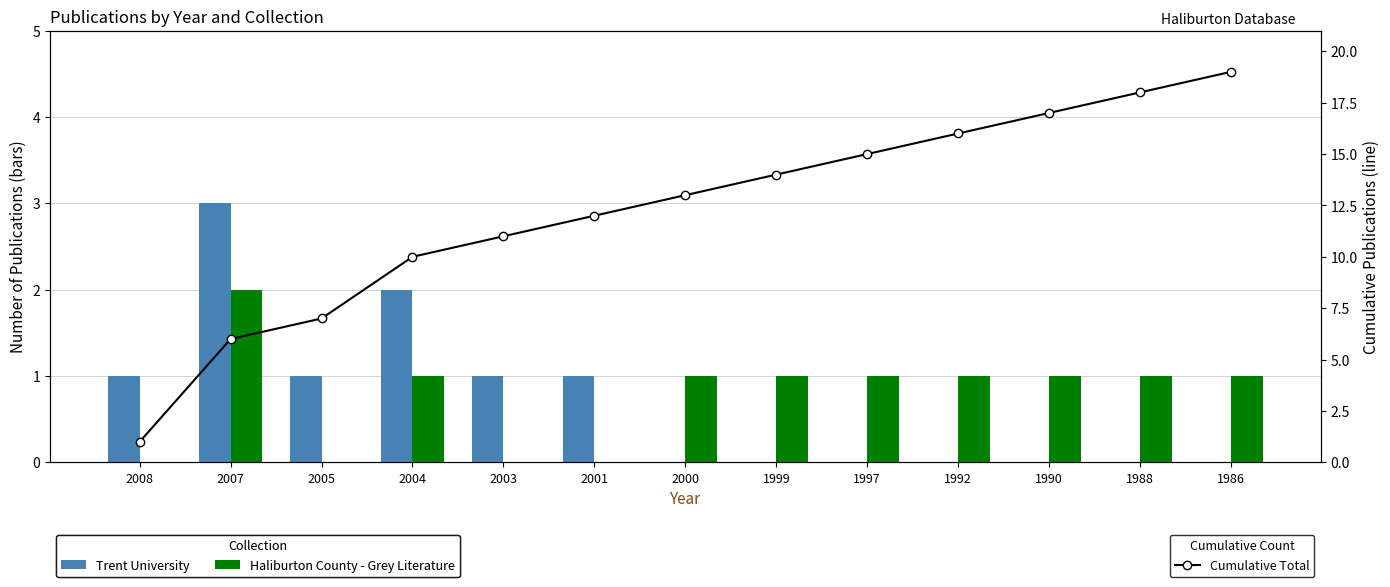

At which category is the sum across all series the highest?

1986